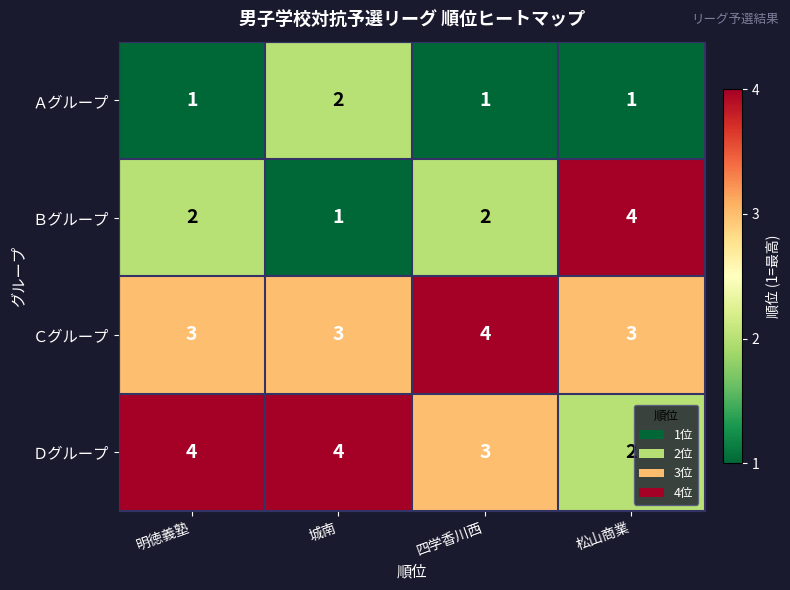

Which series has the widest spread of values?

Ｂグループ